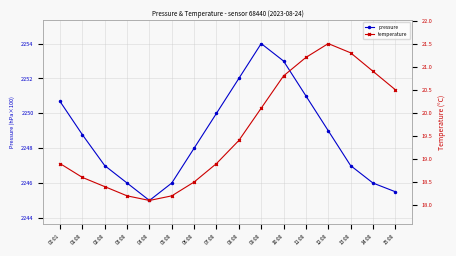

Reading left to right, what are all the values shown in this chart?

pressure: 00:01=225068.2	01:00=224877.4	02:00=224700.0	03:00=224600.0	04:00=224500.0	05:00=224600.0	06:00=224800.0	07:00=225000.0	08:00=225200.0	09:00=225400.0	10:00=225300.0	11:00=225100.0	12:00=224900.0	13:00=224700.0	14:00=224600.0	15:00=224550.0
temperature: 00:01=18.9	01:00=18.6	02:00=18.4	03:00=18.2	04:00=18.1	05:00=18.2	06:00=18.5	07:00=18.9	08:00=19.4	09:00=20.1	10:00=20.8	11:00=21.2	12:00=21.5	13:00=21.3	14:00=20.9	15:00=20.5